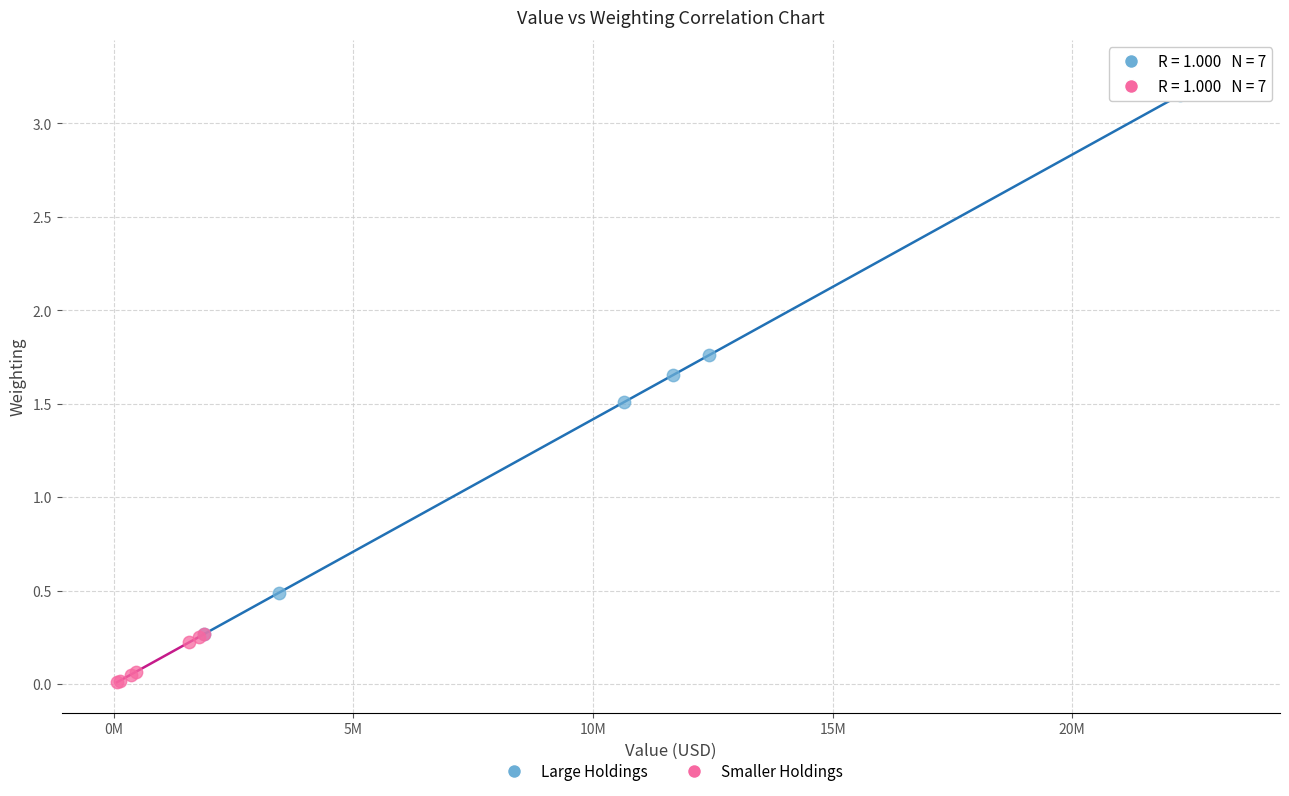

Which series has the widest spread of Y values?

Large Holdings